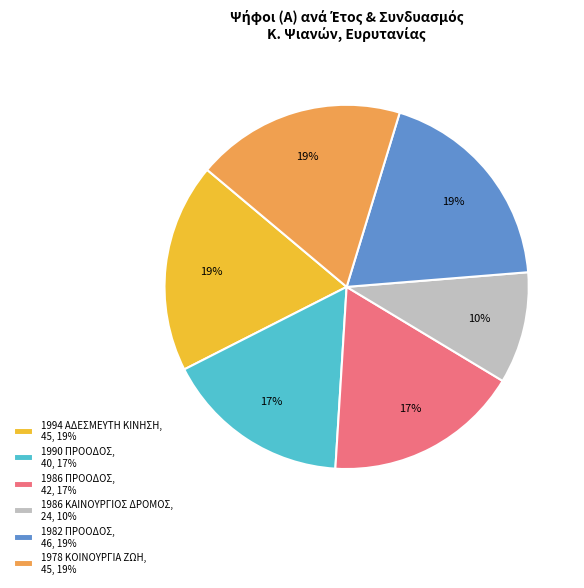

True or false: 1994 ΑΔΕΣΜΕΥΤΗ ΚΙΝΗΣΗ accounts for 8% of the total.

False